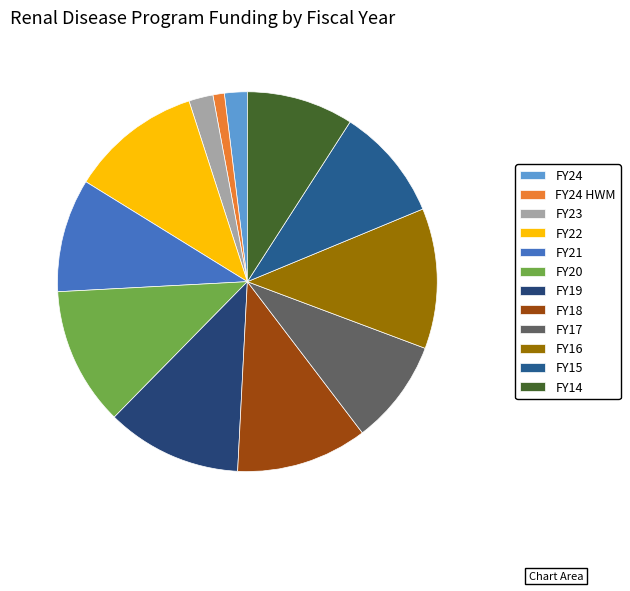

How many segments does this pie chart have?

12